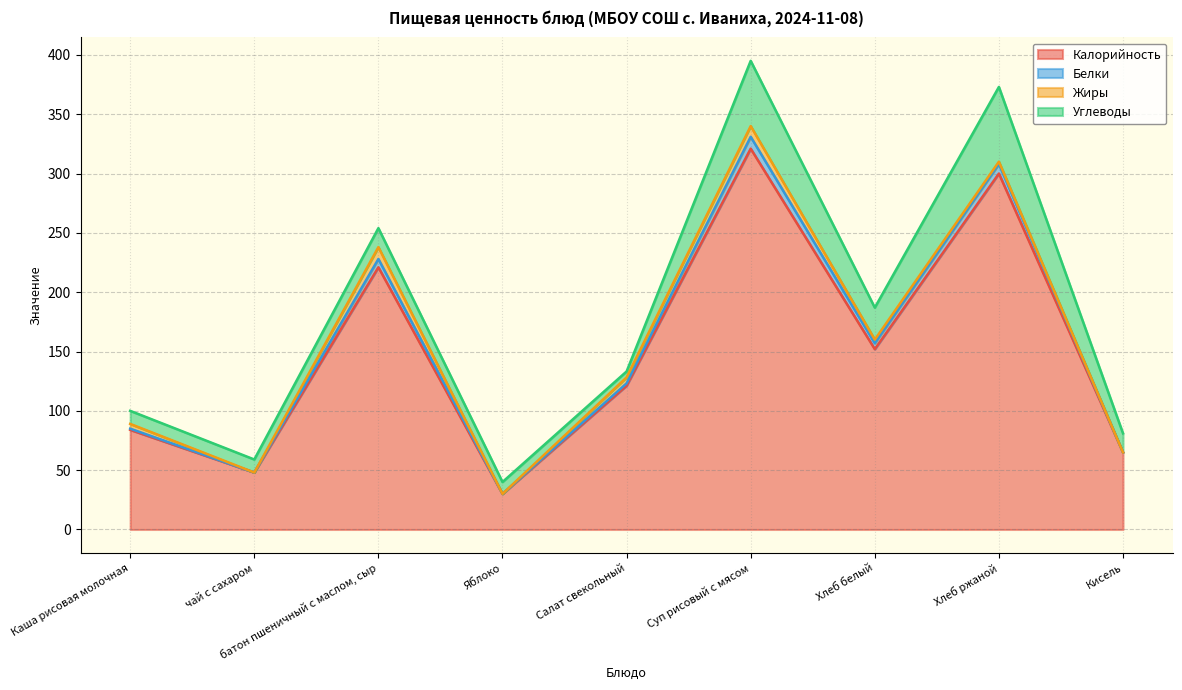

What is the sum of the Калорийность values at батон пшеничный с маслом, сыр and Хлеб ржаной?

521.0